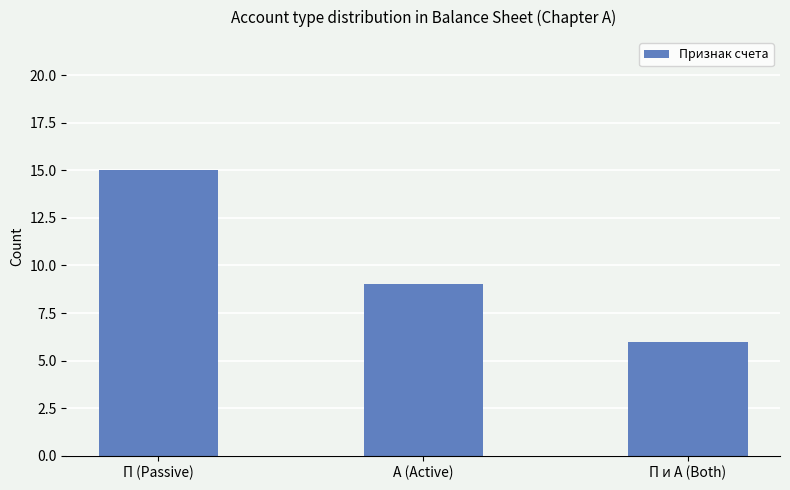

How many data points does each series have?

3